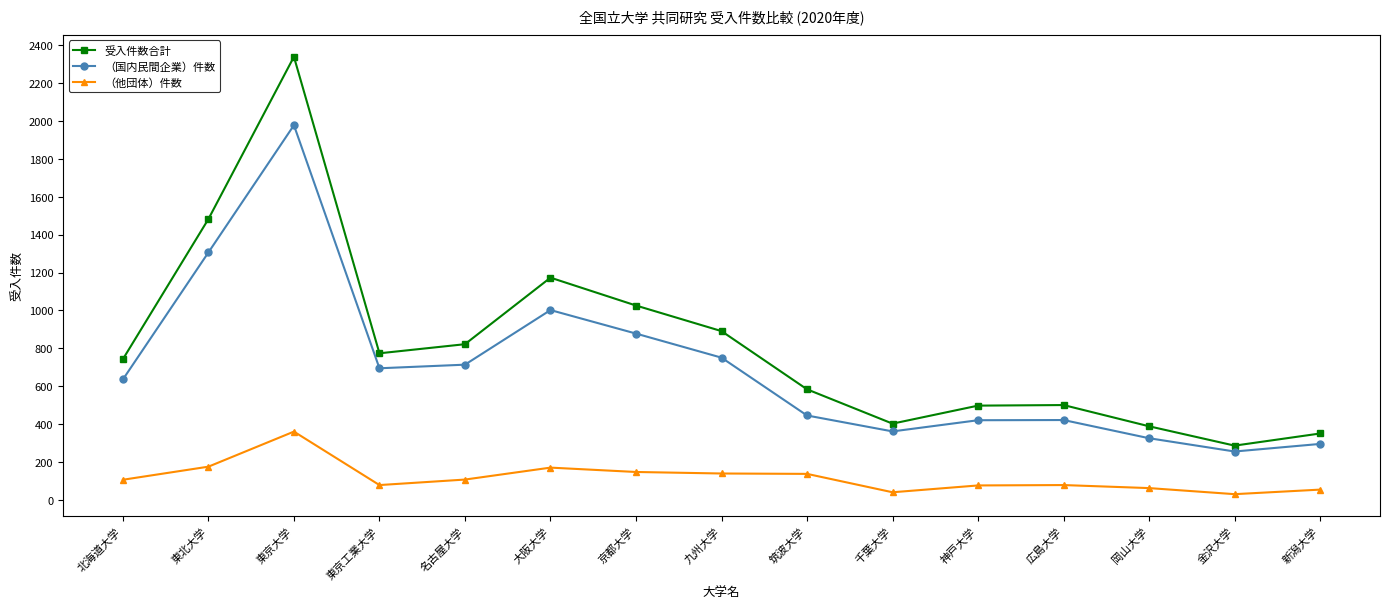

List the series in order of their overall mean, highest first.

受入件数合計, （国内民間企業）件数, （他団体）件数